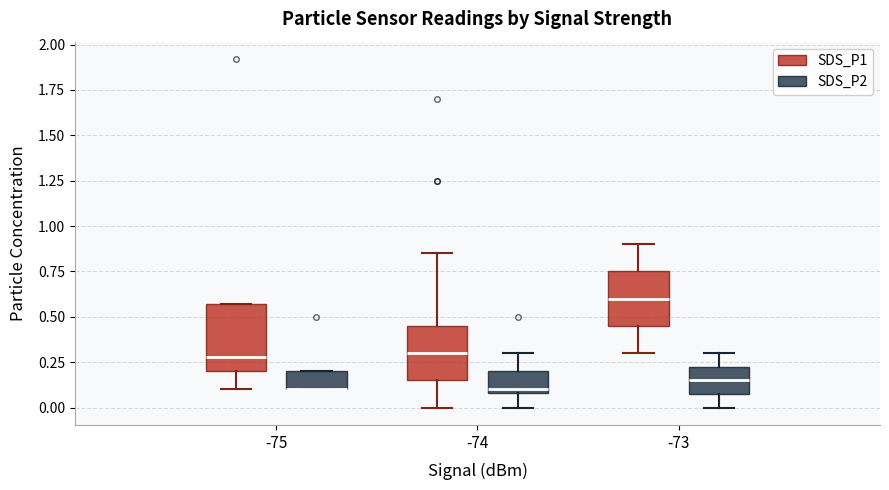

Reading left to right, read every box against the y-axis: the position of its median line, the range the box covers, and the ends of its whiskers. The values are not printed on the chart, so give them approximately, as read against the axis.

-75 (SDS_P1): median 0.30, box 0.20 to 0.55, whiskers 0.10 to 0.55
-75 (SDS_P2): median 0.10 (drawn on the box's lower edge), box 0.10 to 0.20, whiskers 0.10 to 0.20
-74 (SDS_P1): median 0.30, box 0.15 to 0.45, whiskers 0.00 to 0.85
-74 (SDS_P2): median 0.10 (just above the box's lower edge), box 0.10 to 0.20, whiskers 0.00 to 0.30
-73 (SDS_P1): median 0.60, box 0.45 to 0.75, whiskers 0.30 to 0.90
-73 (SDS_P2): median 0.15, box 0.10 to 0.25, whiskers 0.00 to 0.30